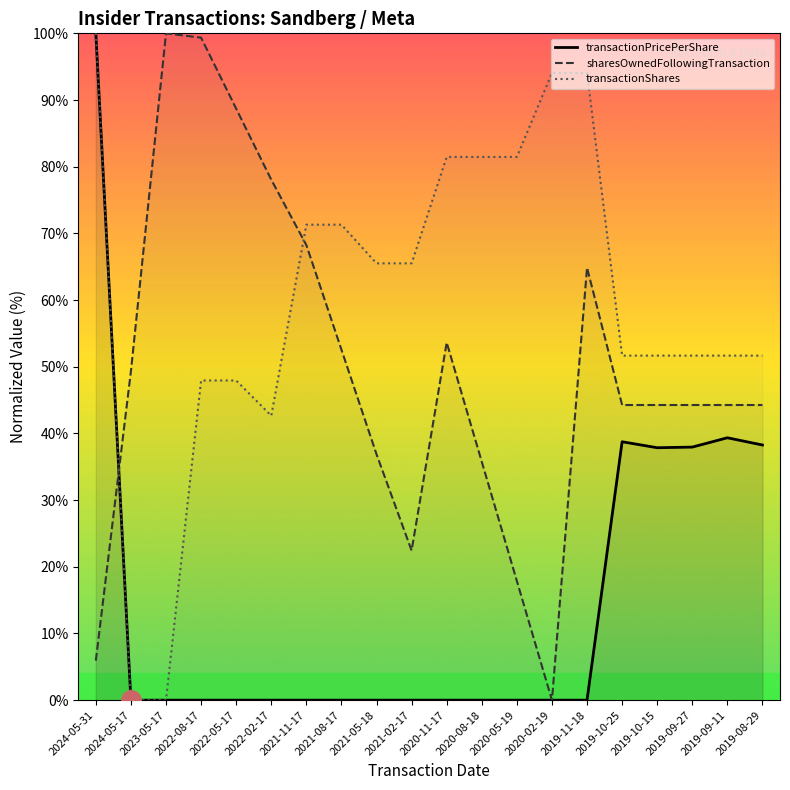

What is the greatest value displayed?

100.0